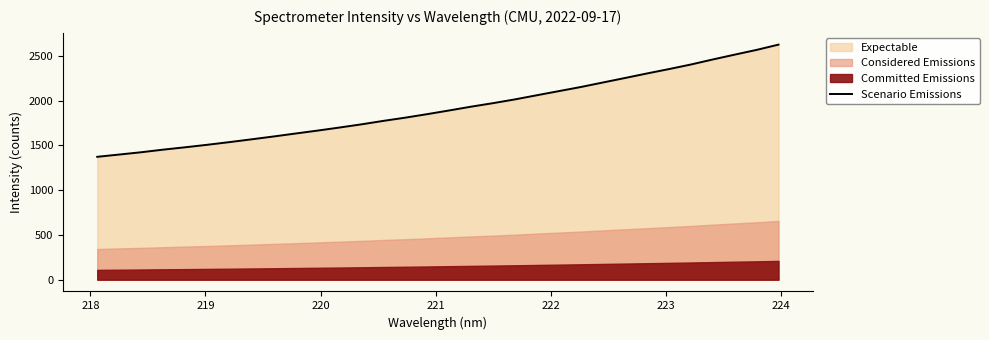

What is the maximum value for Scenario Emissions?

2625.3